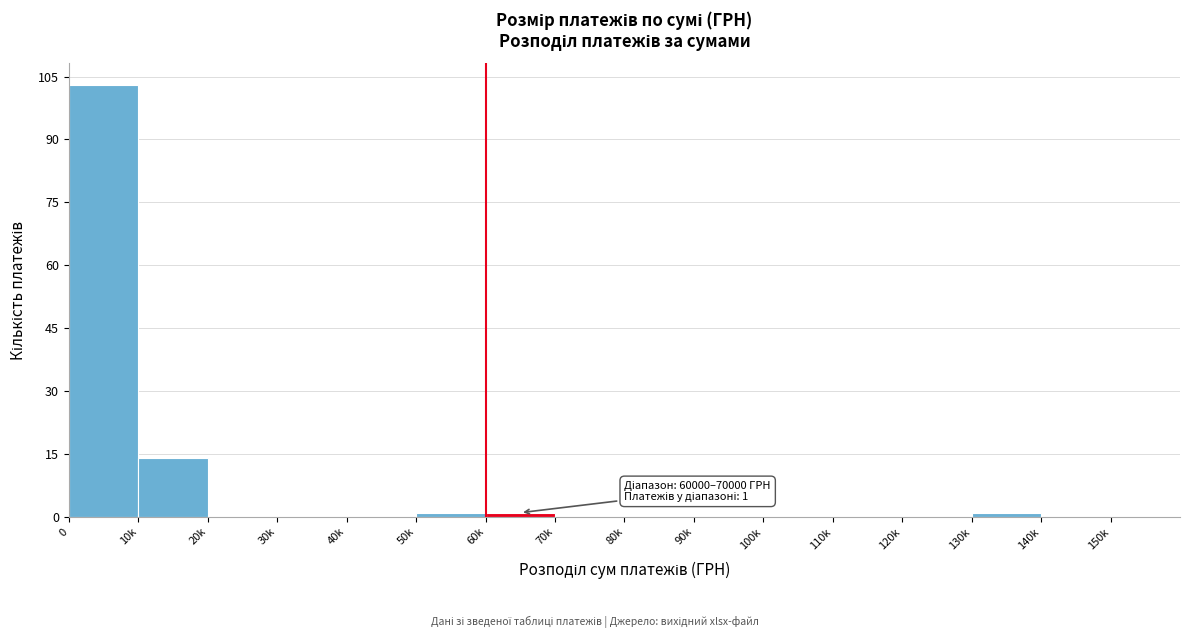

Reading left to right, what are all the values shown in this chart?

0=103	10k=14	20k=0	30k=0	40k=0	50k=1	60k=1	70k=0	80k=0	90k=0	100k=0	110k=0	120k=0	130k=1	140k=0	150k=0